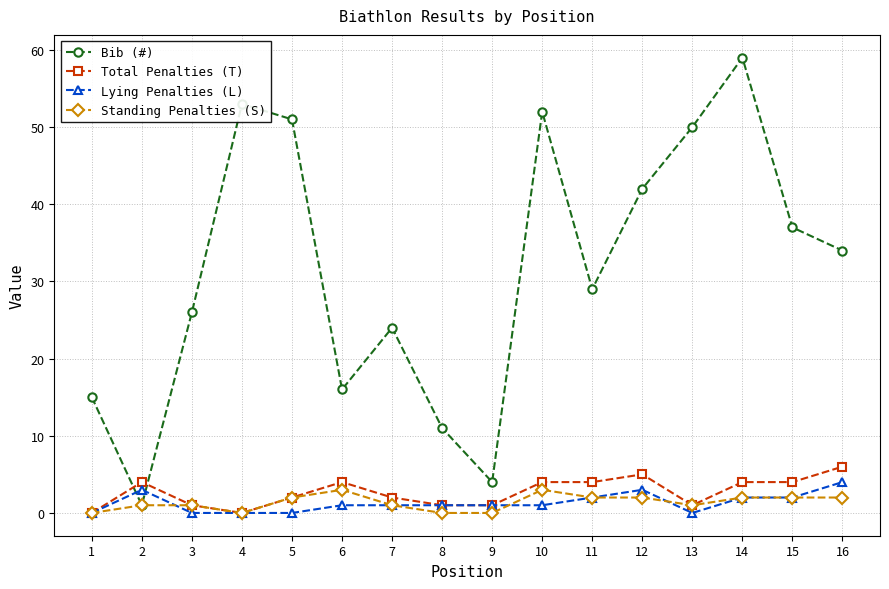

Where is the first local maximum for Bib (#)?

4